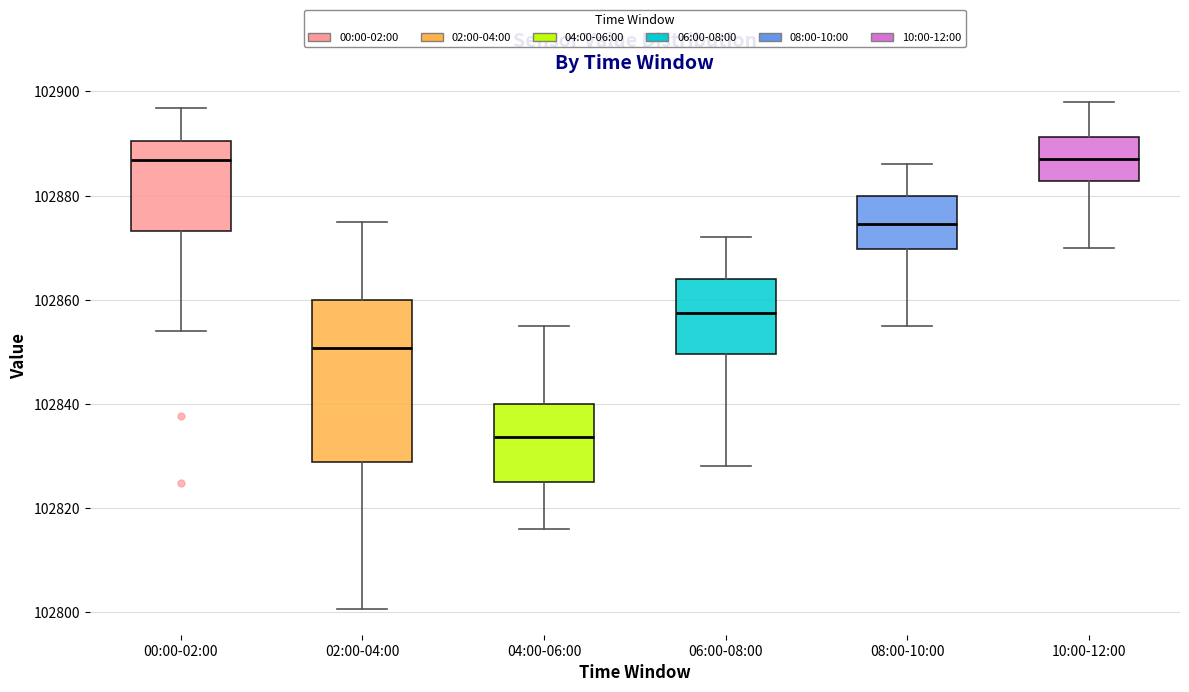

Reading left to right, transcribe this box plot: for each box, give where its median line is, the range the box spans, and where its two whiskers end, as read against the y-axis. The values are not printed on the chart, so give them approximately, as read against the axis.

00:00-02:00: median 102886, box 102874 to 102890, whiskers 102854 to 102896
02:00-04:00: median 102850, box 102828 to 102860, whiskers 102800 to 102876
04:00-06:00: median 102834, box 102826 to 102840, whiskers 102816 to 102856
06:00-08:00: median 102858, box 102850 to 102864, whiskers 102828 to 102872
08:00-10:00: median 102874, box 102870 to 102880, whiskers 102856 to 102886
10:00-12:00: median 102888, box 102882 to 102892, whiskers 102870 to 102898